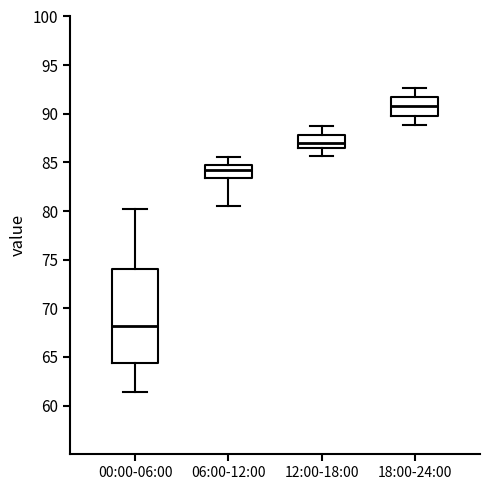

Which box has the highest median line?

18:00-24:00